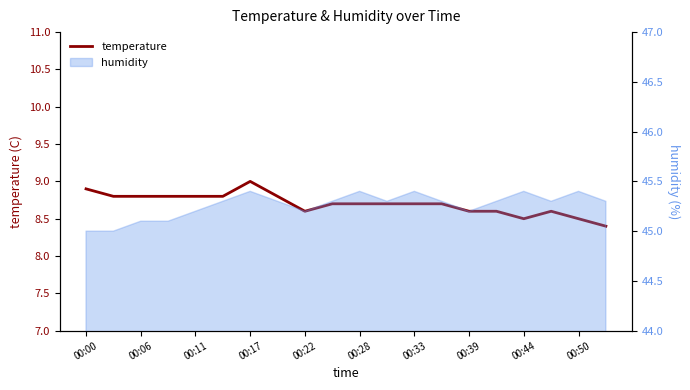

What is the minimum value shown in the chart?

8.4